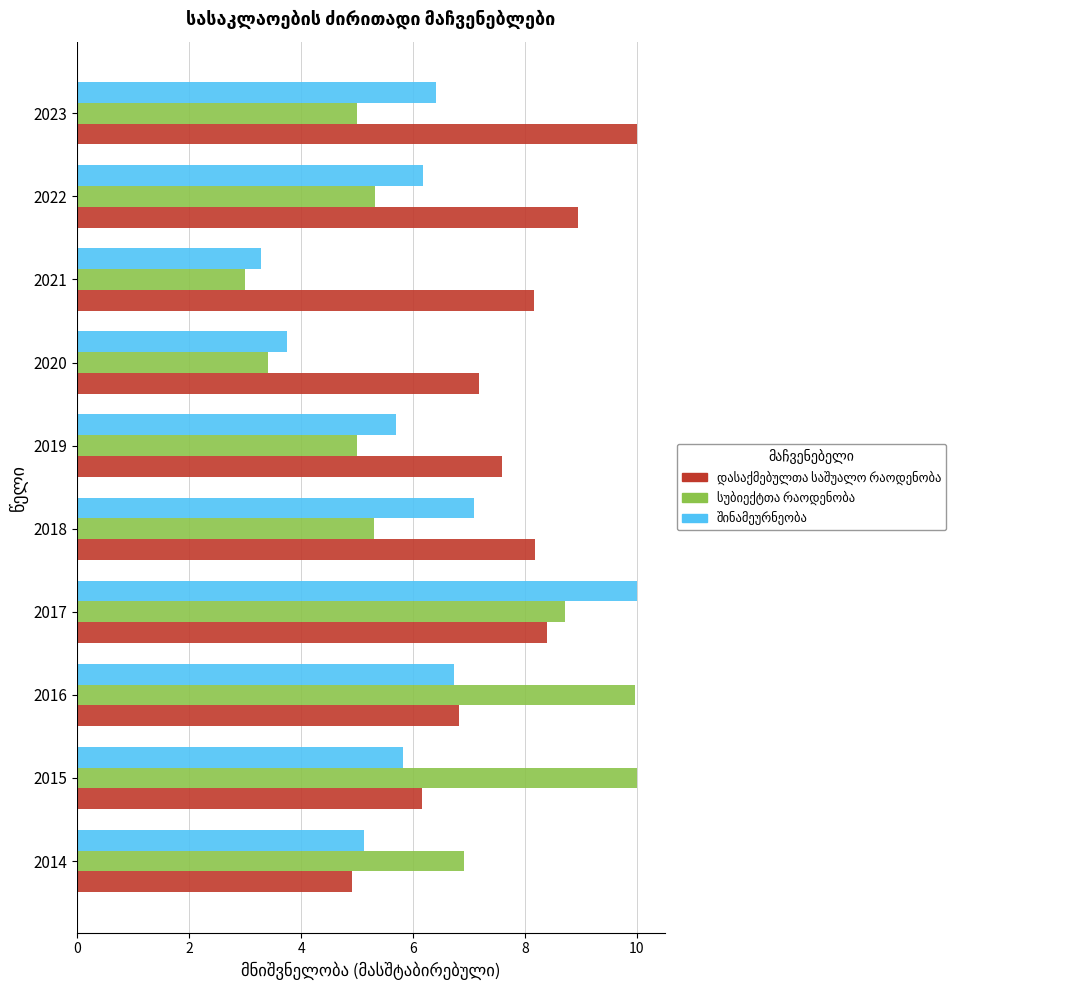

What is the greatest value displayed?

10.0